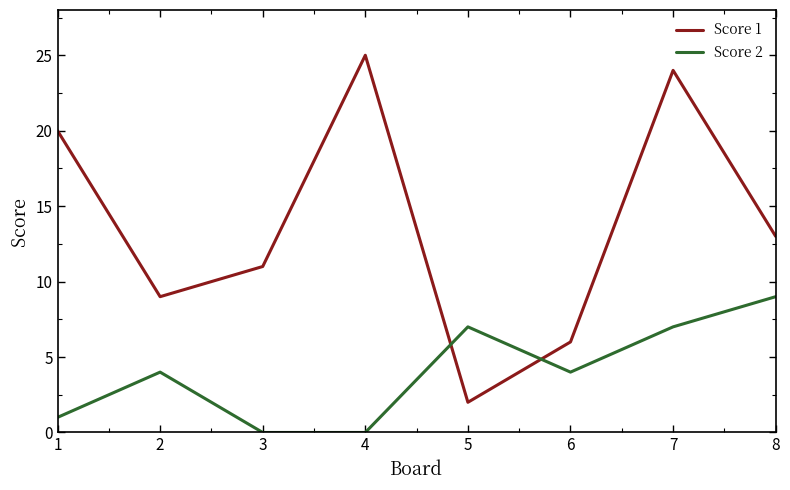

What is the total value across all series at 5?

9